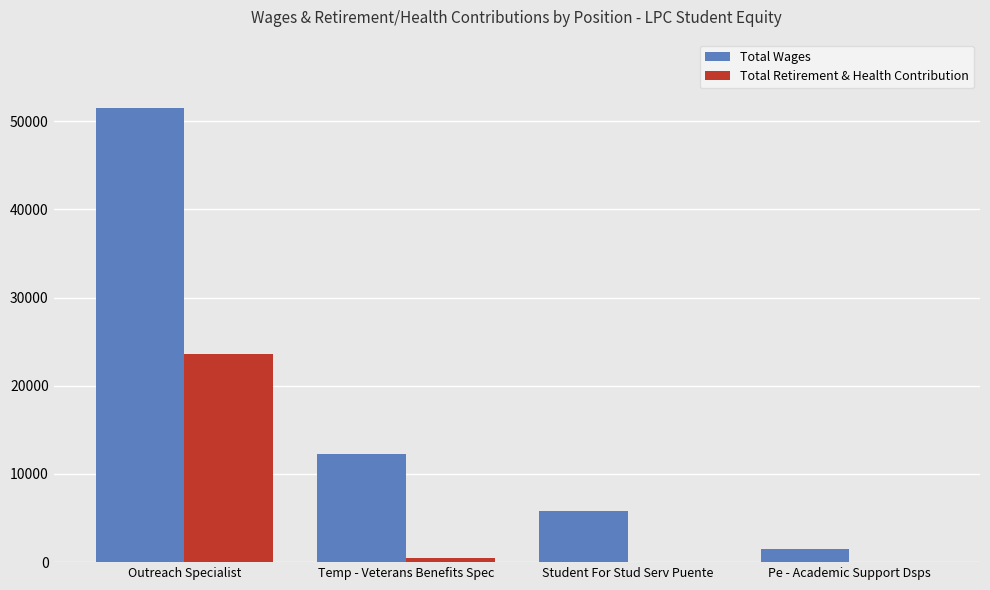

The value of Total Wages at Temp - Veterans Benefits Spec is 12225. True or false?

True